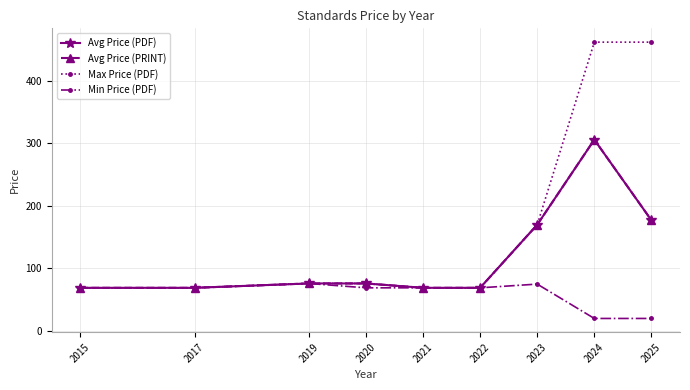

What are all the series names shown in the legend?

Avg Price (PDF), Avg Price (PRINT), Max Price (PDF), Min Price (PDF)